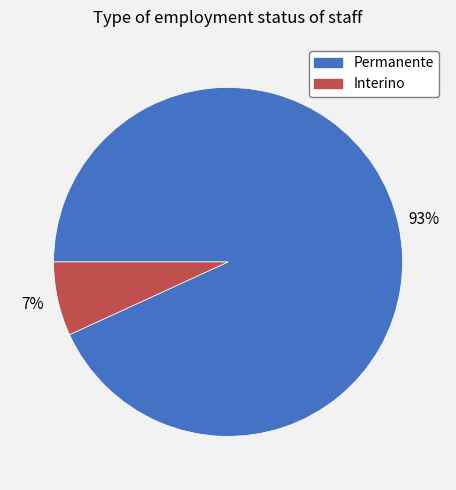

What percentage is the Interino slice, to the nearest percent?

7%